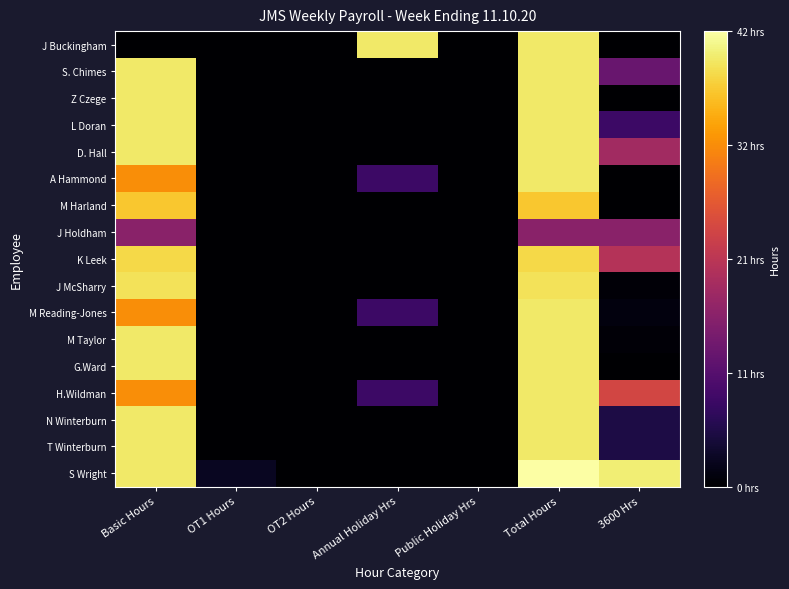

What is the spread (max minus min) of values at OT1 Hours?

2.5